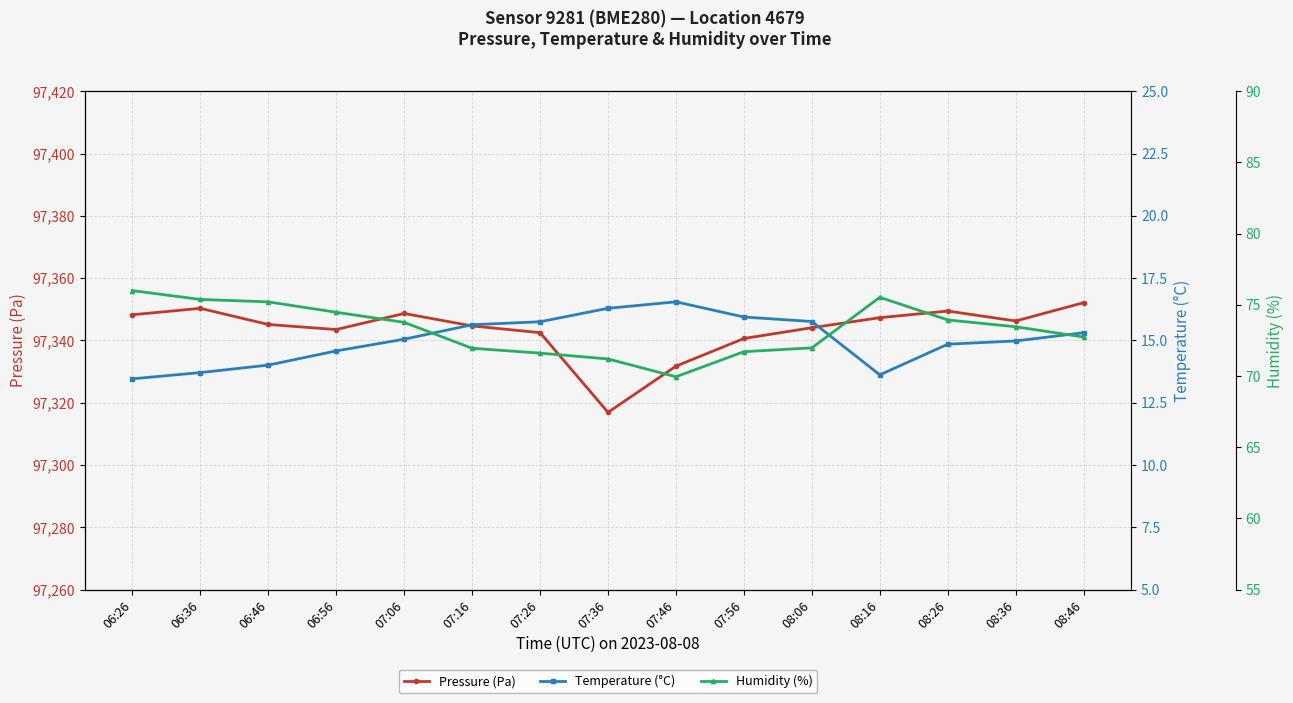

True or false: Temperature (°C) and Pressure (Pa) intersect in this chart.

False